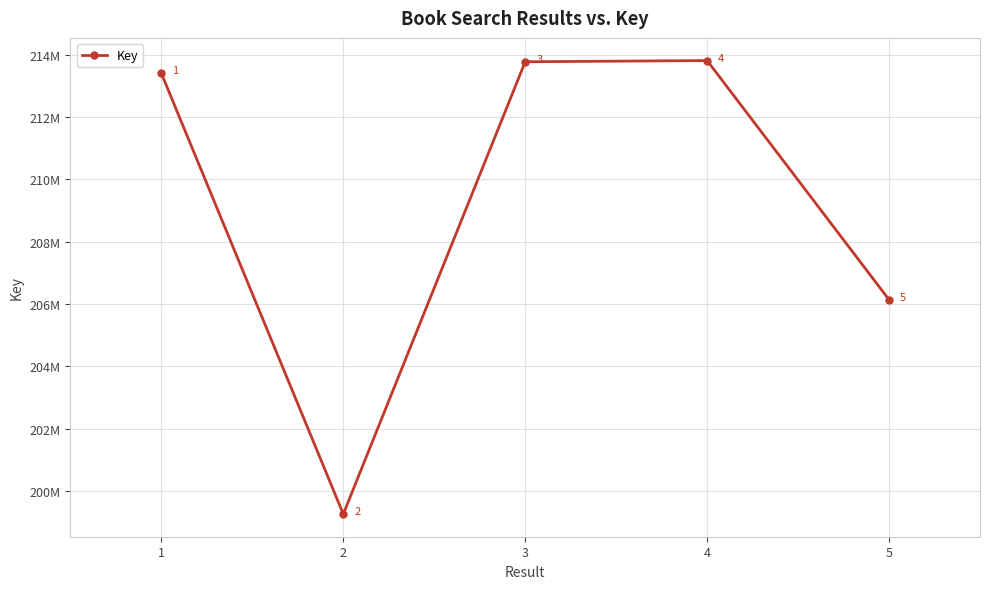

Is this an area chart (filled region under the line)?

No